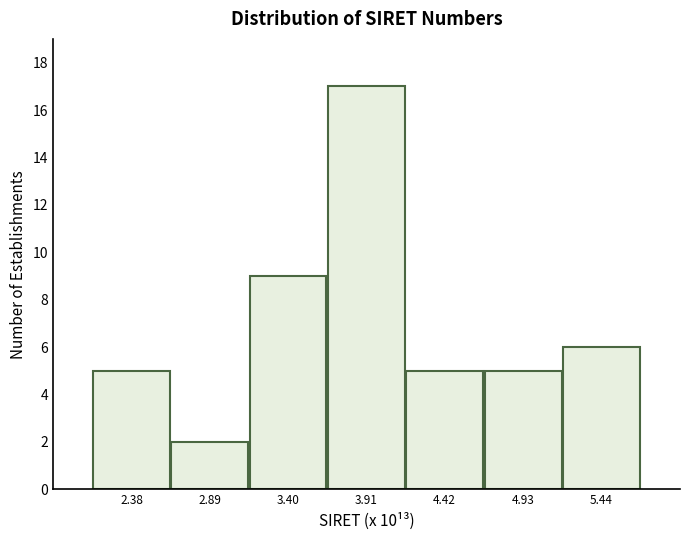

How tall is the bar that spans 2.6 to 3.1 on the x-axis? Neither the bar edges nor the heights are printed on the chart, so give them approximately, as read against the axes.

2